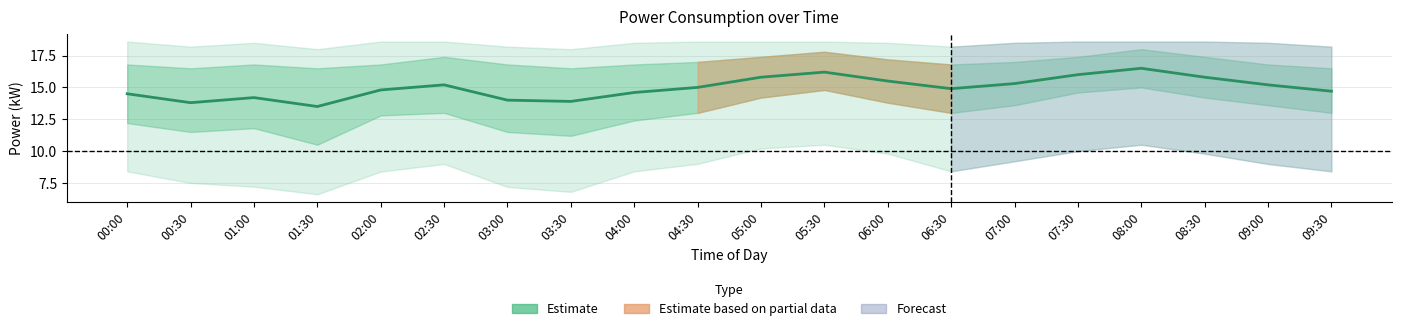

How many data points are less than 15?

10